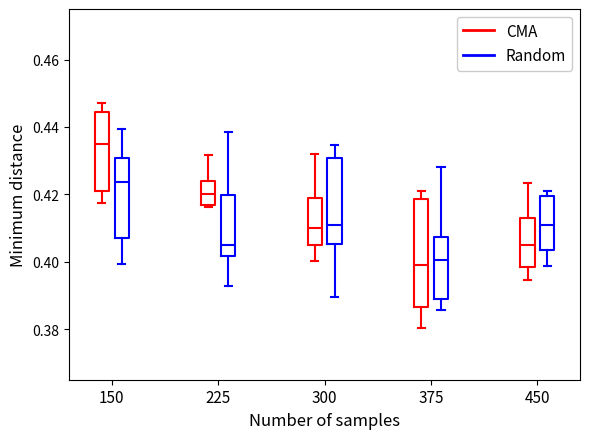

Which box is the tallest, from its lower edge to its upper edge?

375 (CMA)